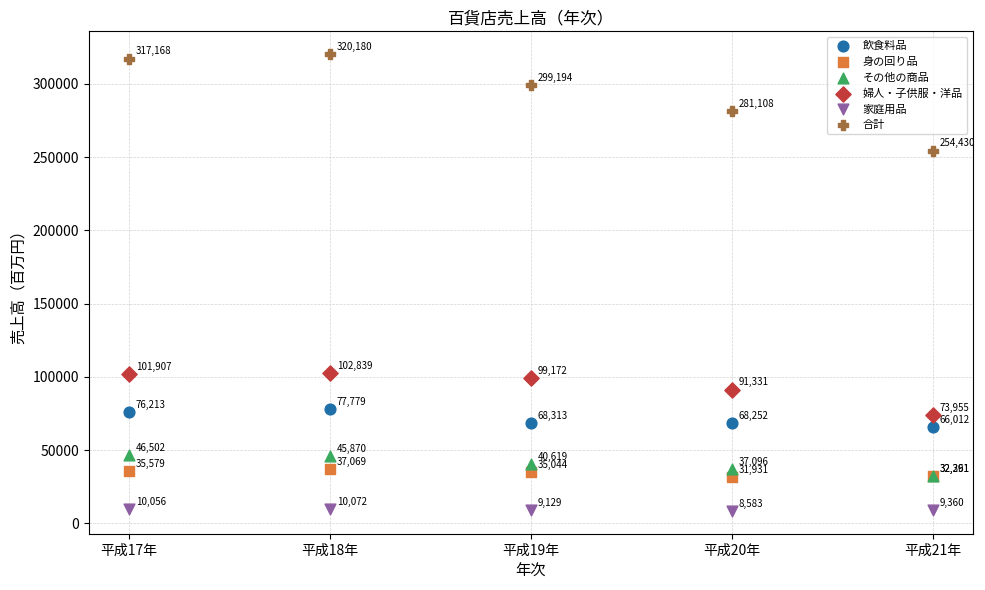

Which series contains the highest Y value?

合計